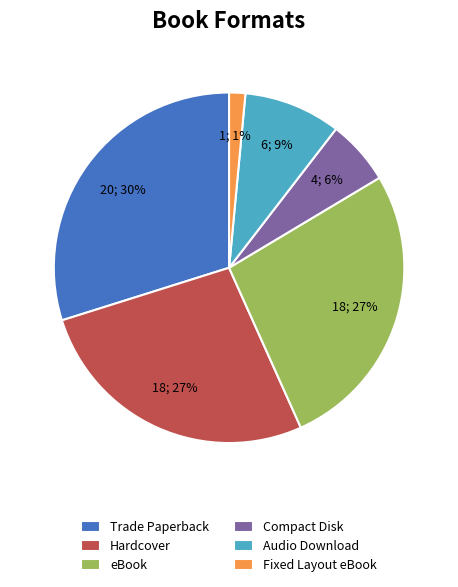

To the nearest percent, what percentage of the pie is Fixed Layout eBook?

1%